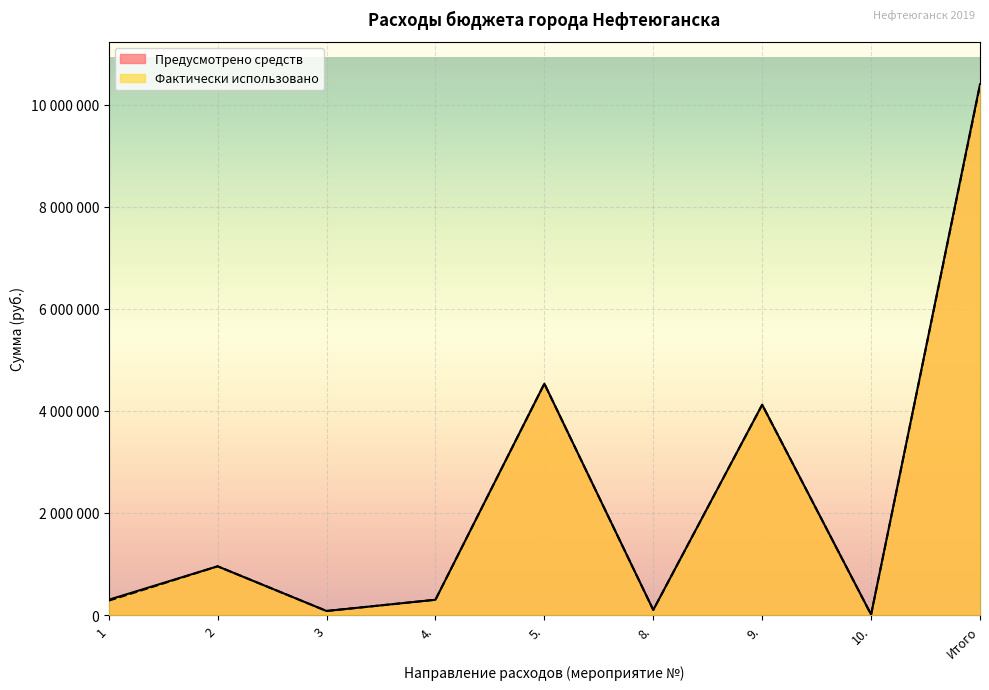

How many interior local peaks does the Предусмотрено средств series have?

3